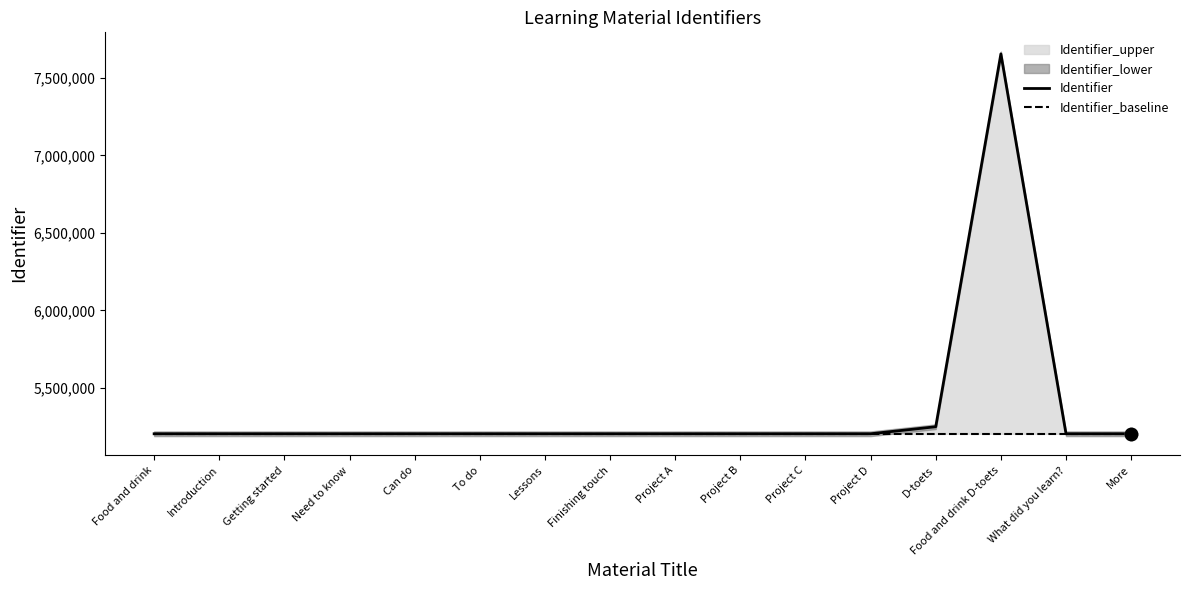

At which category is the sum across all series the highest?

Food and drink D-toets